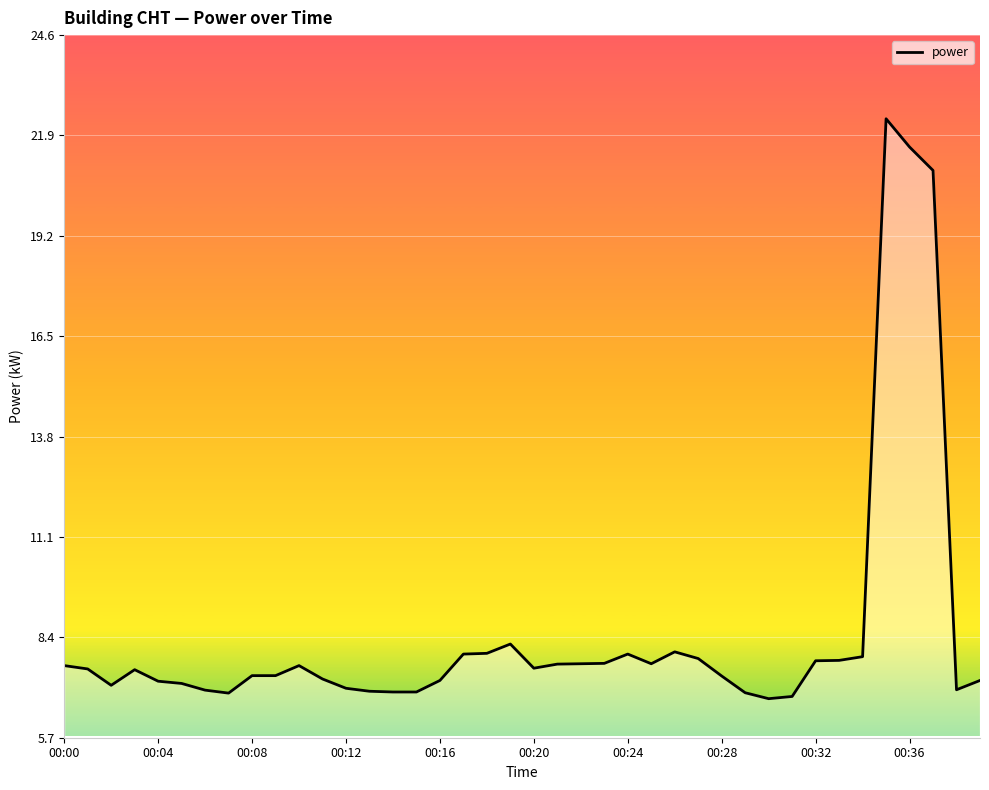

What is the minimum value shown in the chart?

6.8